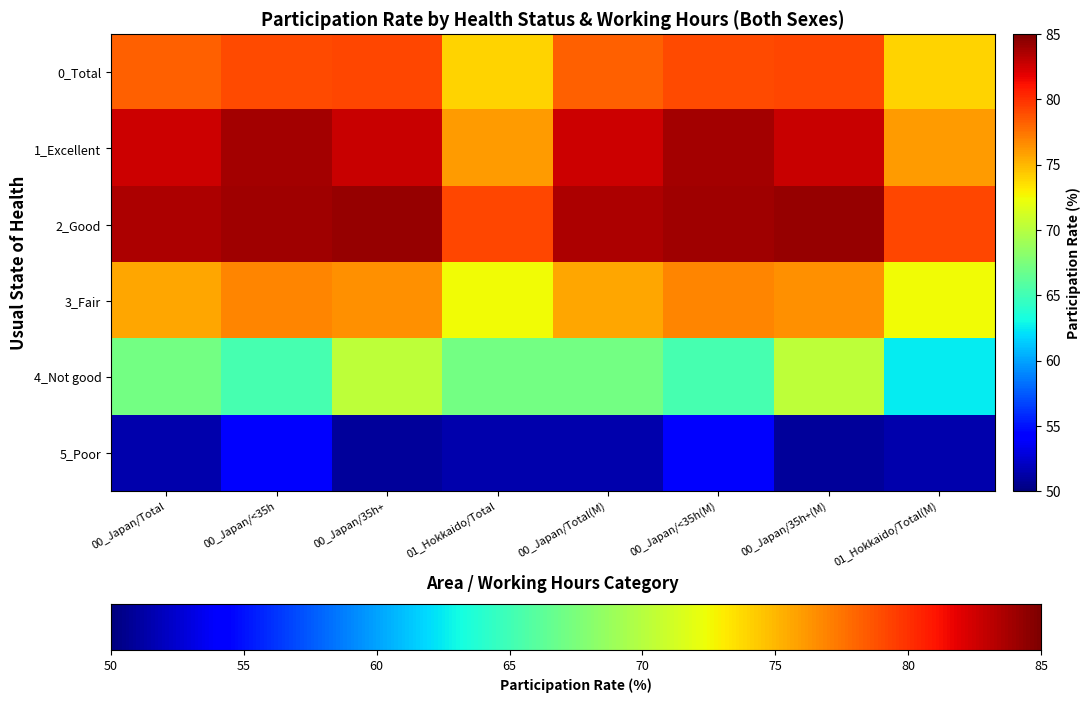

What is the difference between the maximum and minimum values in the 5_Poor series?

3.6